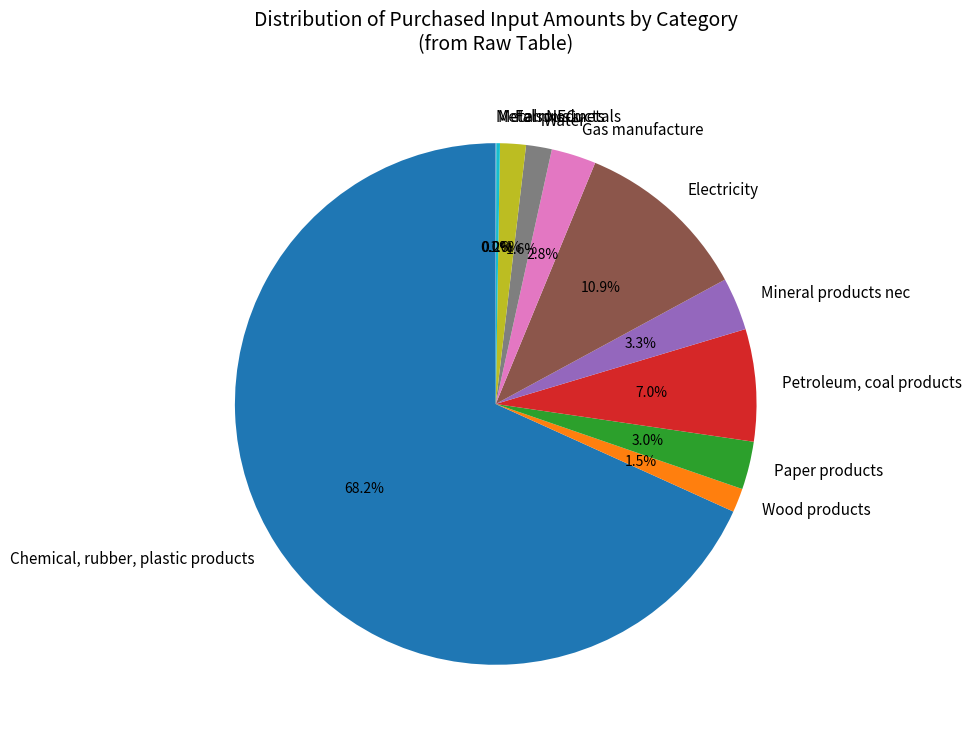

How much of the chart is everything except Mineral products nec?

96.7%